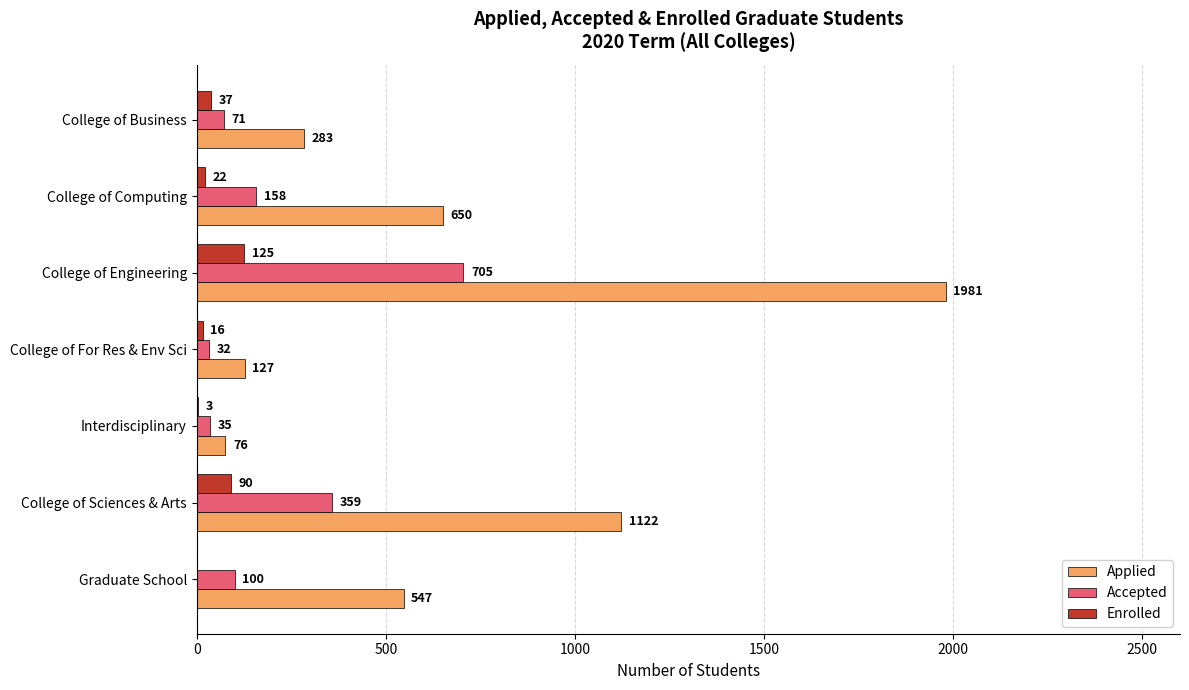

What is the sum of the Accepted values at College of Sciences & Arts and College of Business?

430